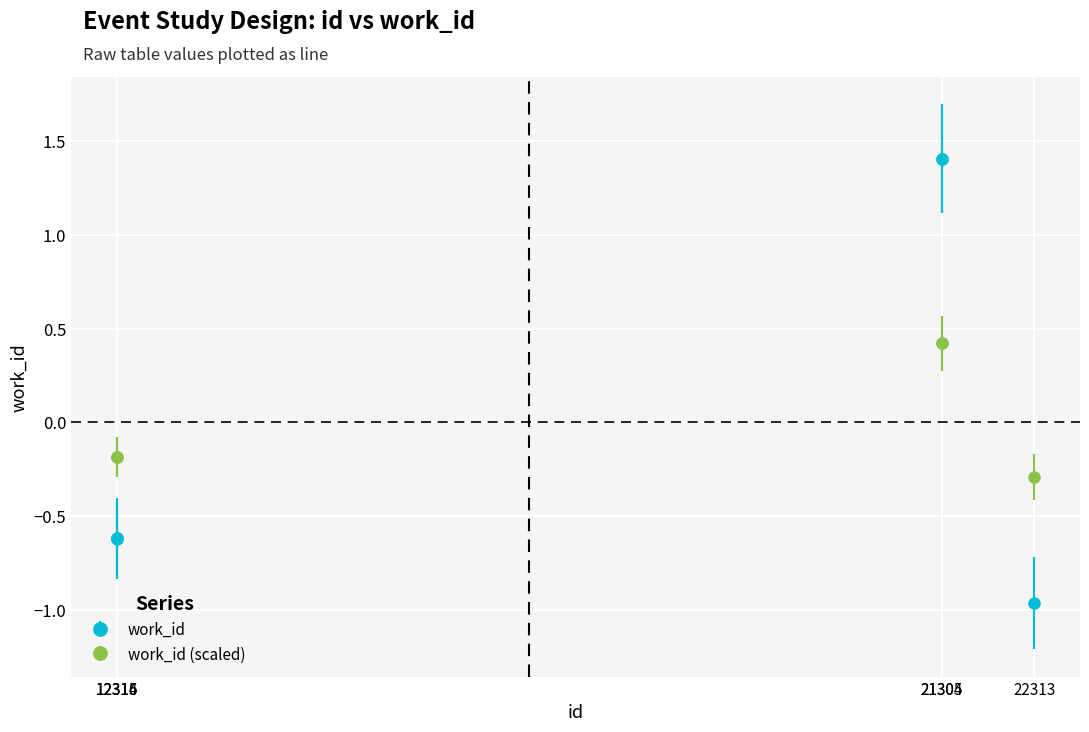

What is the difference between the second highest and second lowest values in the work_id series?

2.0